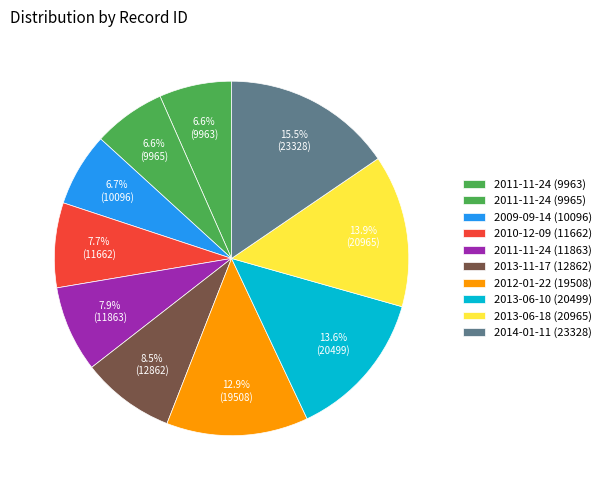

Rank the categories by value from lowest to highest.

2011-11-24 (9963), 2011-11-24 (9965), 2009-09-14 (10096), 2010-12-09 (11662), 2011-11-24 (11863), 2013-11-17 (12862), 2012-01-22 (19508), 2013-06-10 (20499), 2013-06-18 (20965), 2014-01-11 (23328)